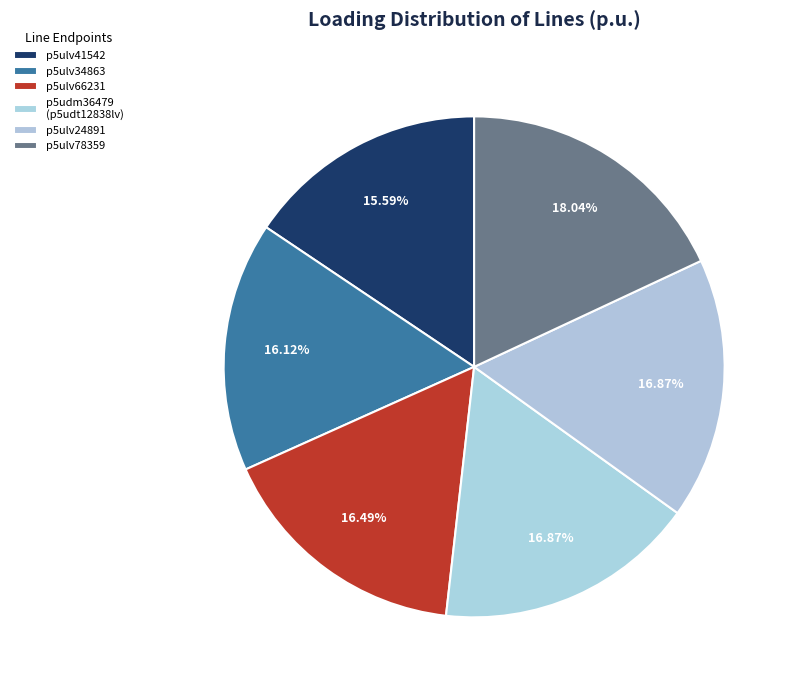

To the nearest percent, what is the difference between the largest and smallest slice percentages?

2%